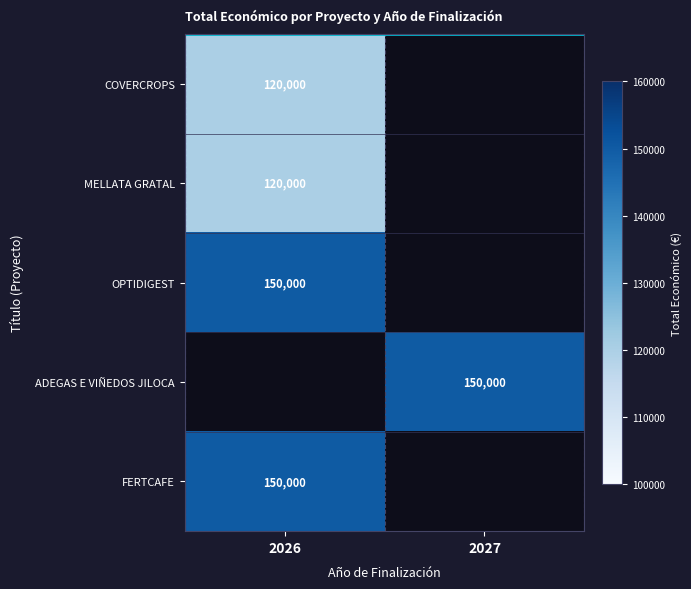

True or false: MELLATA GRATAL has a value of 194788 at 2026.

False